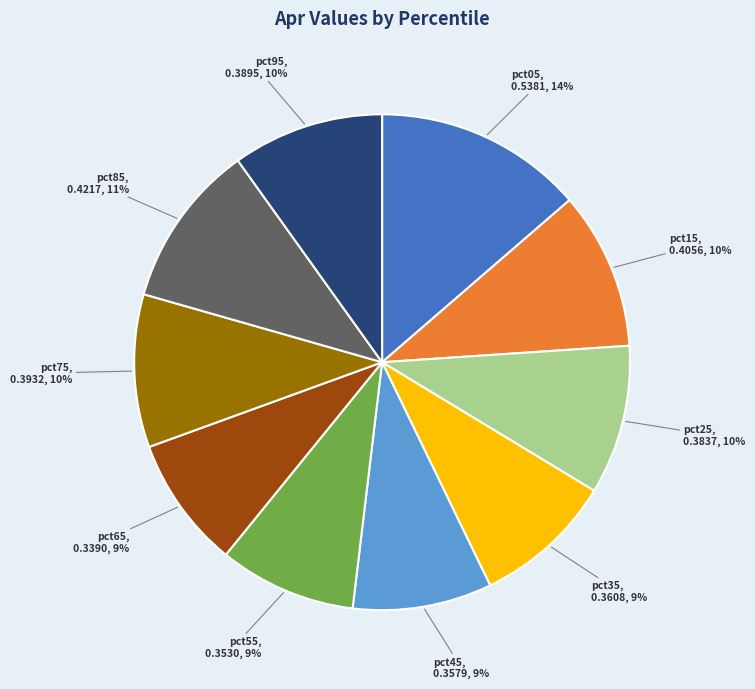

To the nearest percent, what percentage of the pie is pct25?

10%